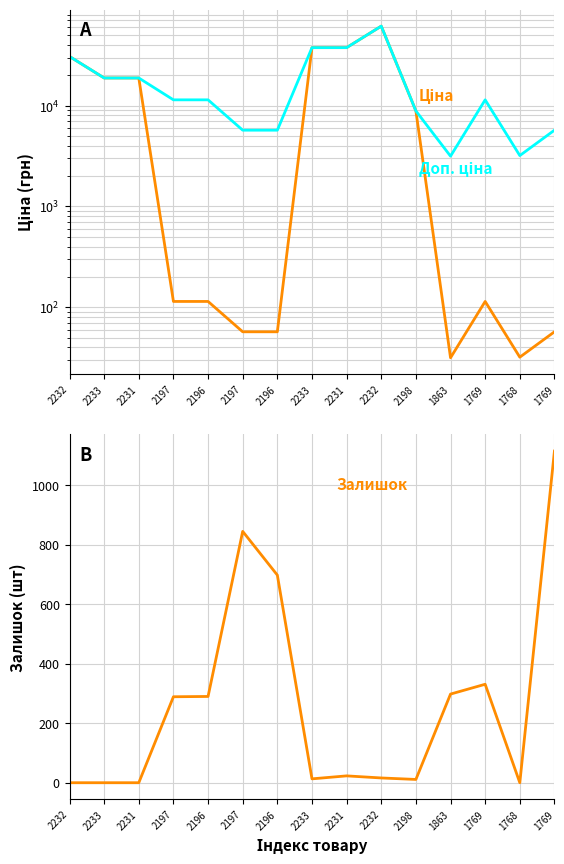

Reading left to right, extract all data points from this chart.

Ціна: 30717.1	18796.8	18796.8	114.1	114.1	57.0	57.0	37593.6	37593.6	61434.3	8856.7	31.5	114.1	31.9	57.0
Доп. ціна: 30717.1	18796.8	18796.8	11410.0	11410.0	5705.0	5705.0	37593.6	37593.6	61434.3	8856.7	3151.0	11410.0	3195.0	5705.0
Залишок: 0.0	0.0	0.0	289.0	290.0	845.0	698.0	13.0	23.0	16.0	11.0	298.0	331.0	0.0	1115.0